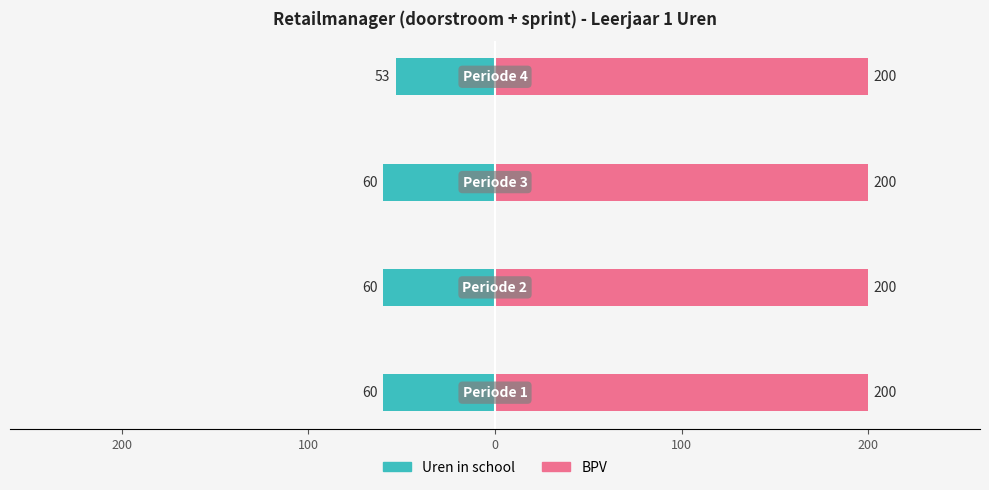

Rank the series by their average value, from lowest to highest.

Uren in school, BPV